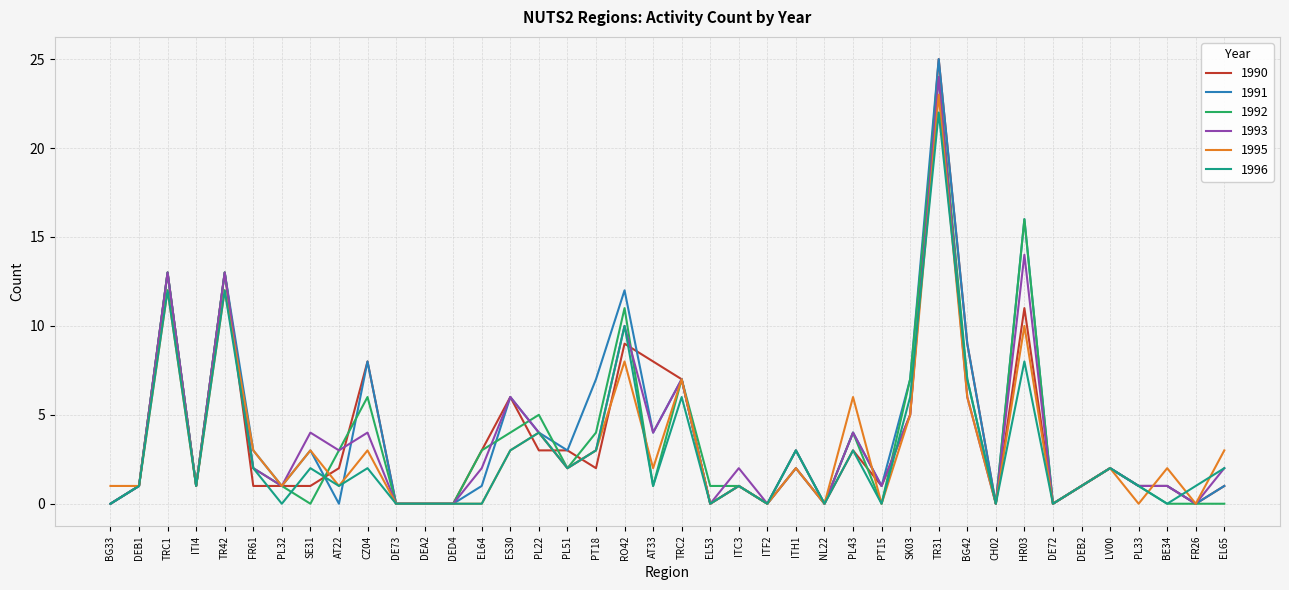

What is the maximum value shown in the chart?

25